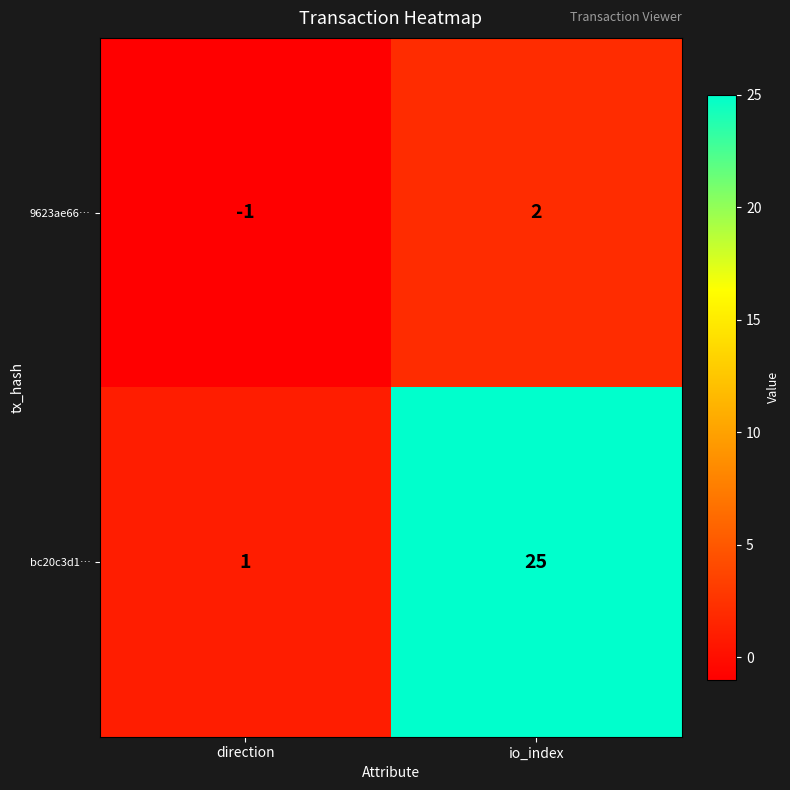

Reading left to right, list all the values displayed in this chart.

9623ae66…: -1	2
bc20c3d1…: 1	25